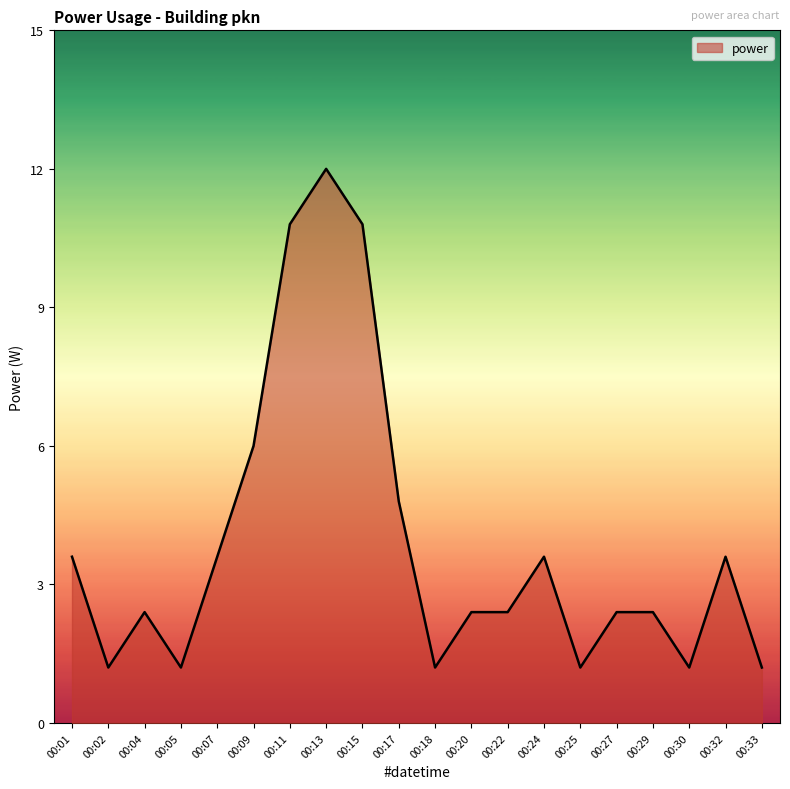

The value at 00:02 is 1.8. True or false?

False